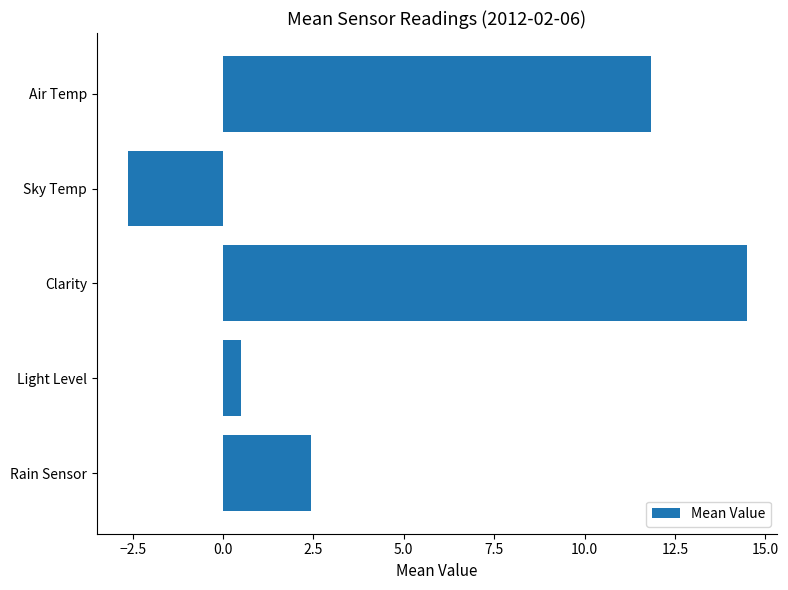

What is the average value?

5.3